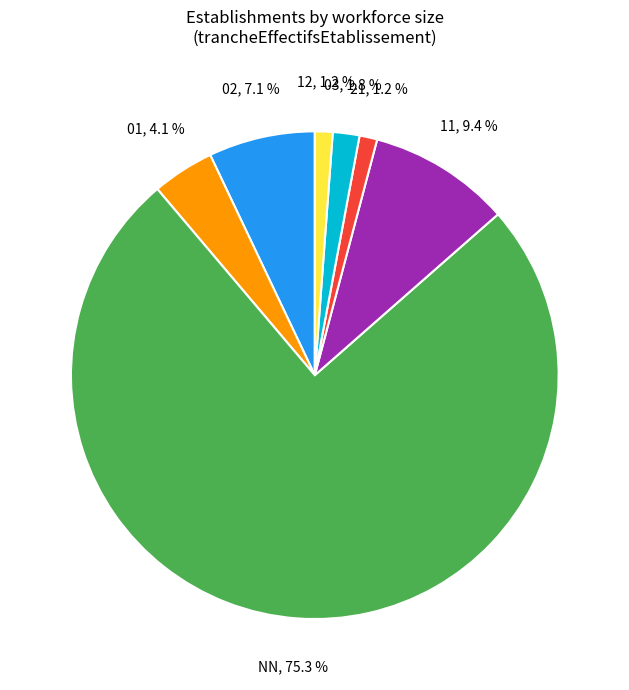

Is it true that 21 is 19% of the pie?

False